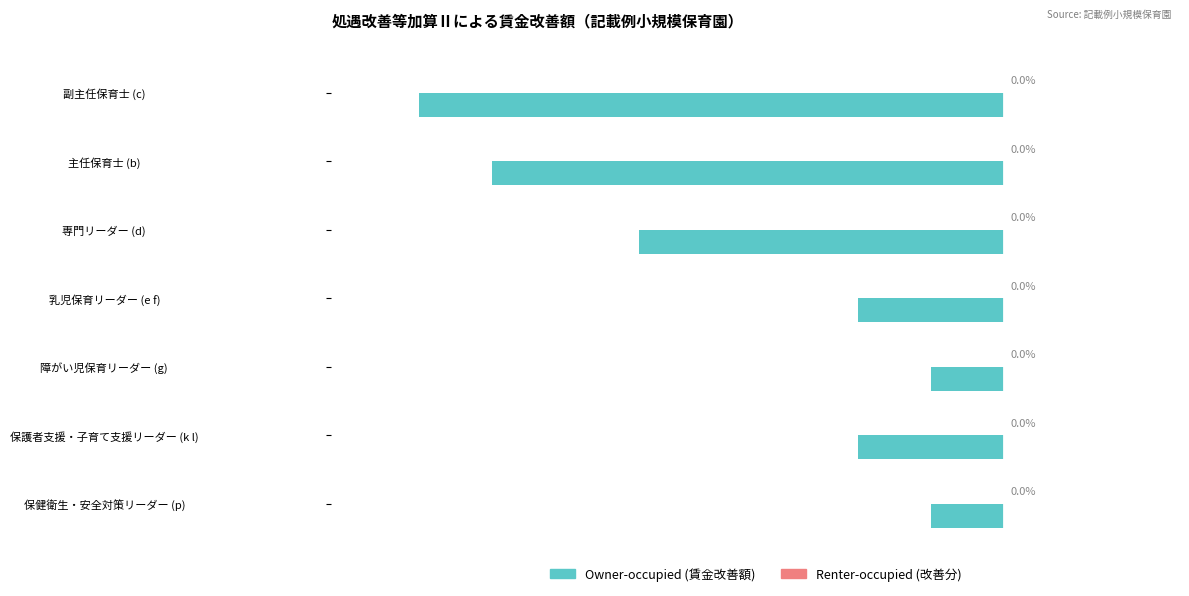

What is the maximum value shown in the chart?

0.3